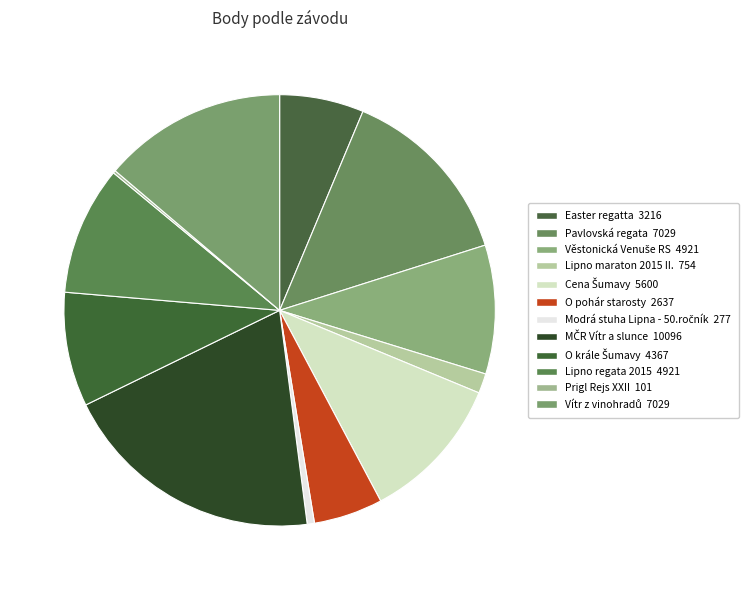

How many segments does this pie chart have?

12